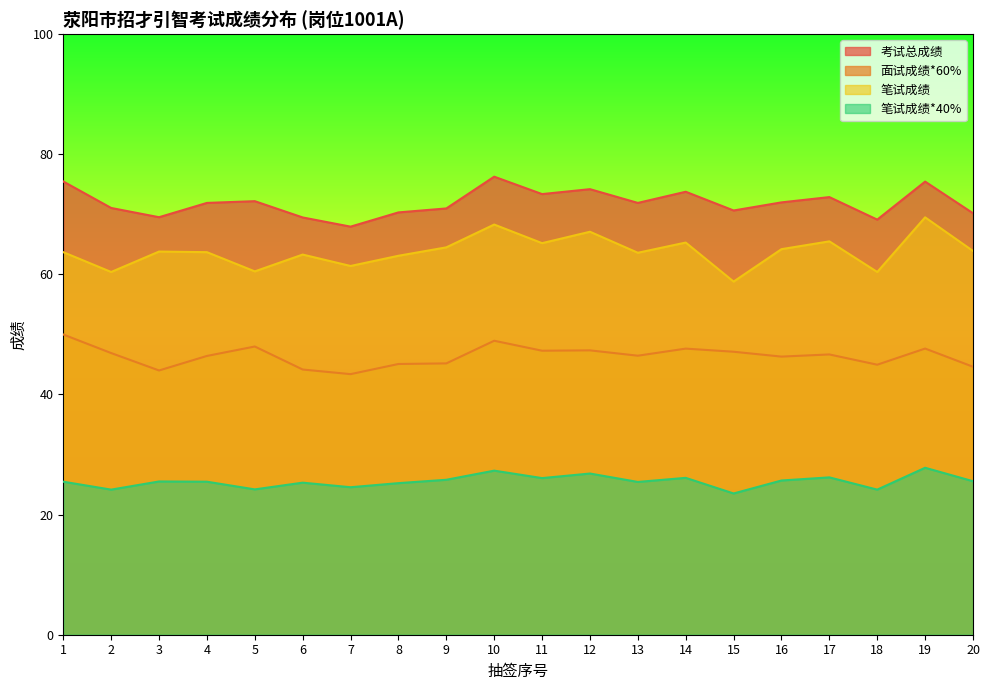

What is the sum of the 面试成绩*60% values at 2 and 7?

90.3